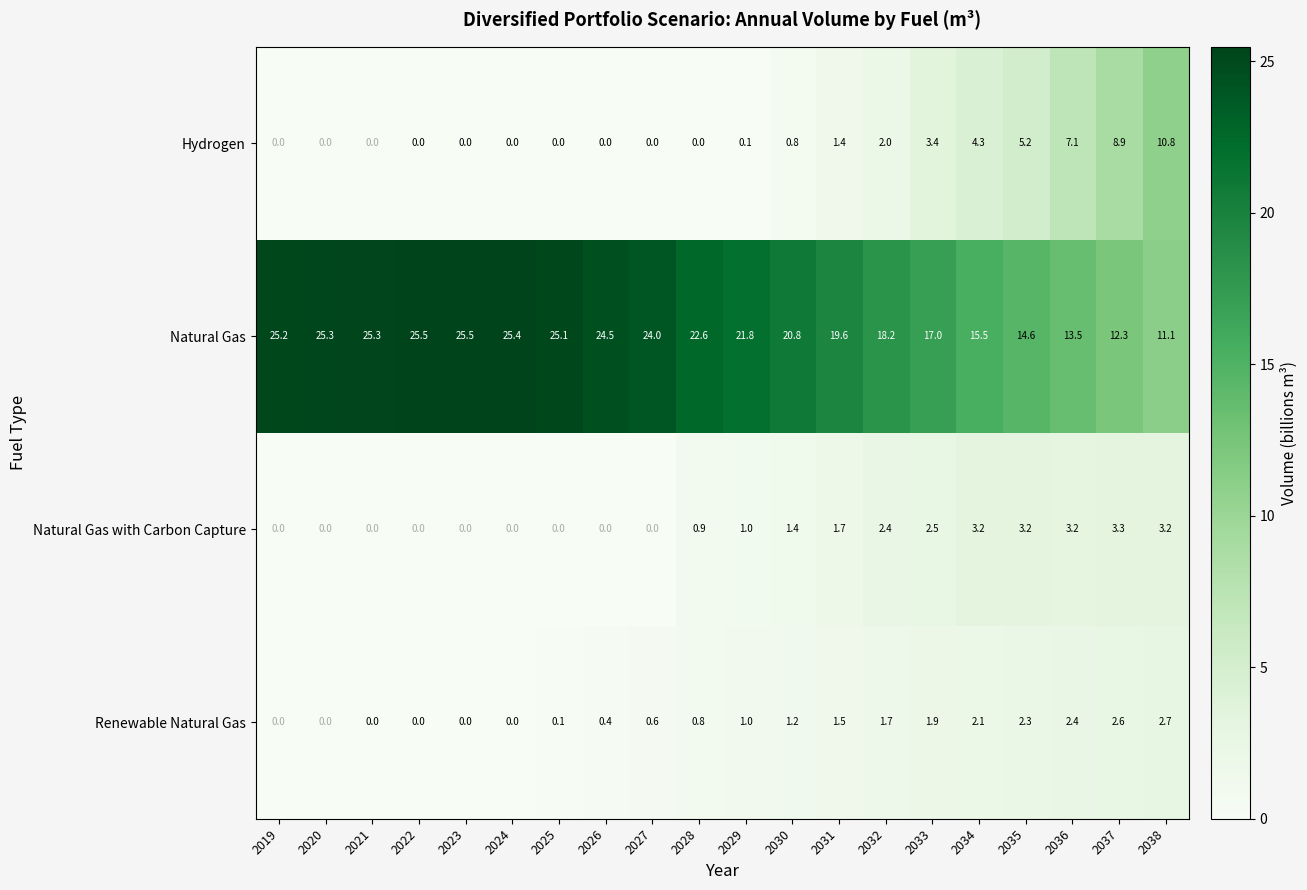

At how many categories does at least one series exceed 8?

20